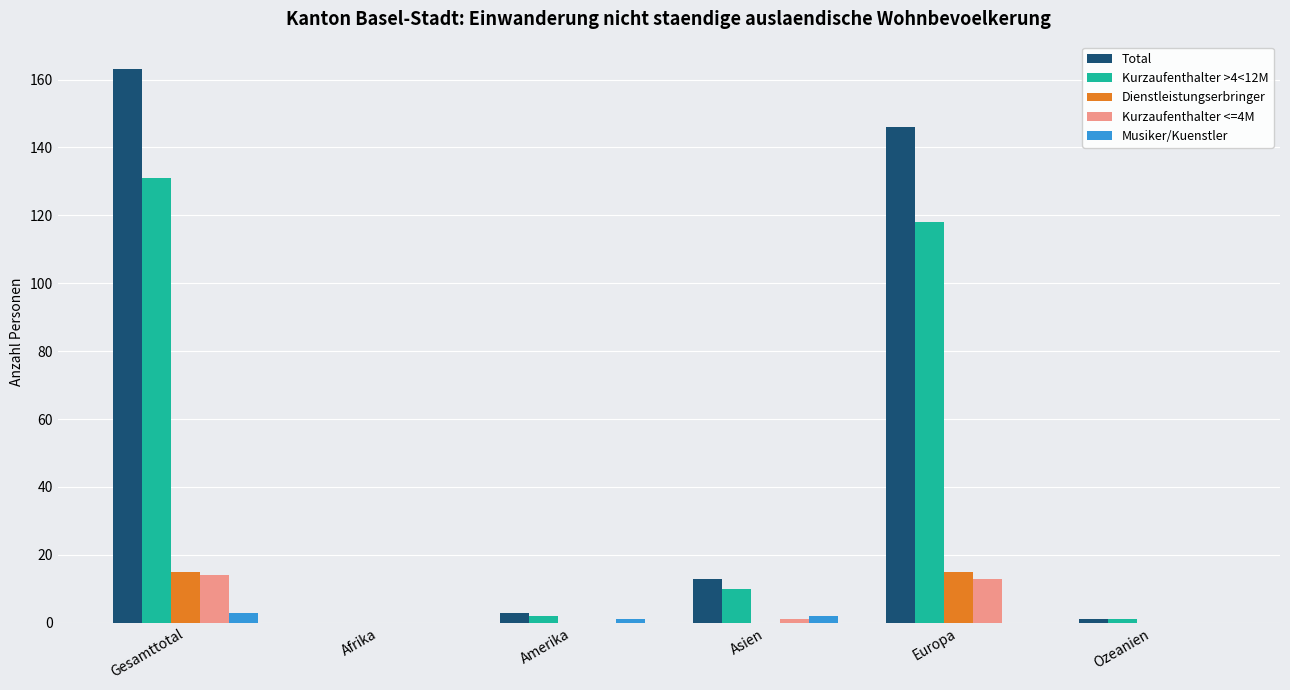

What is the sum of all Total values?

326